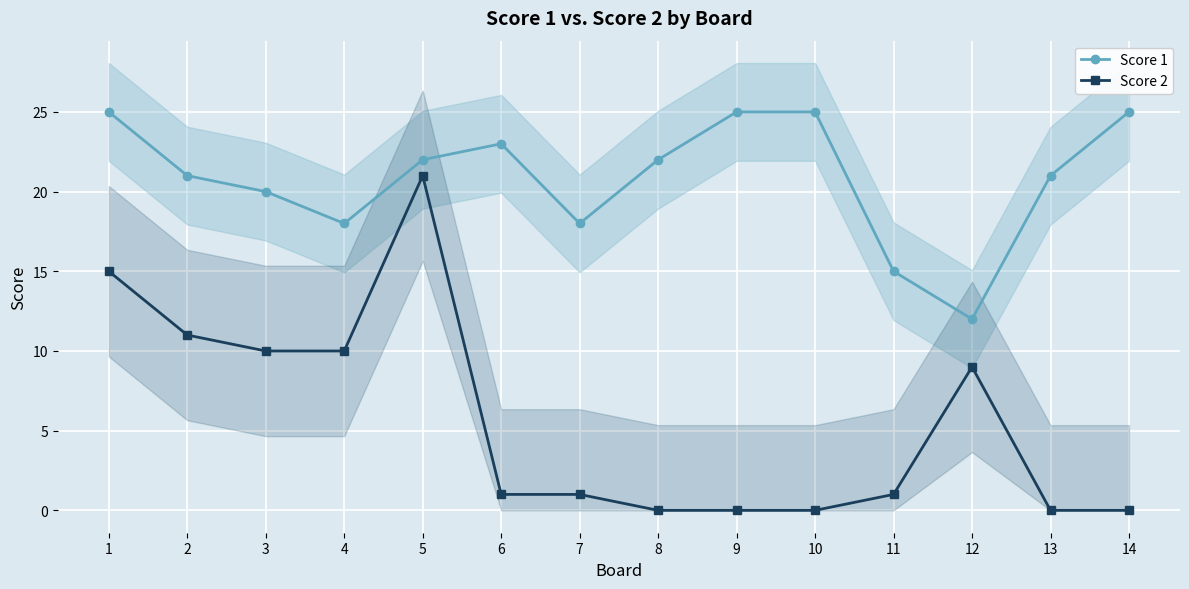

The value of Score 1 at 1 is 5. True or false?

False